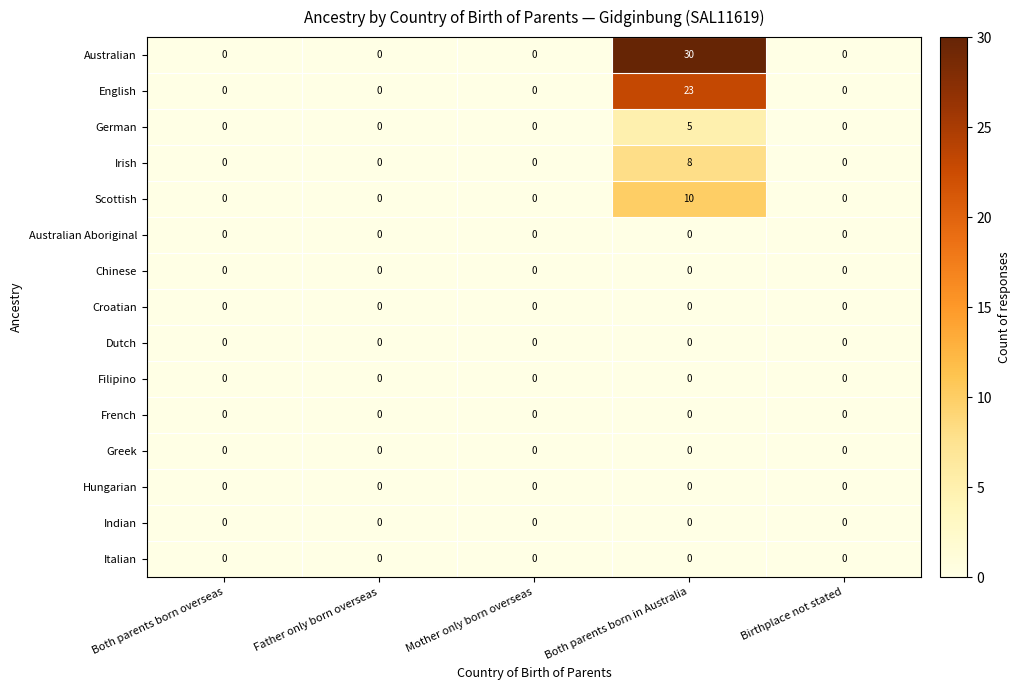

Between Mother only born overseas and Both parents born in Australia, which series saw the biggest shift?

Australian